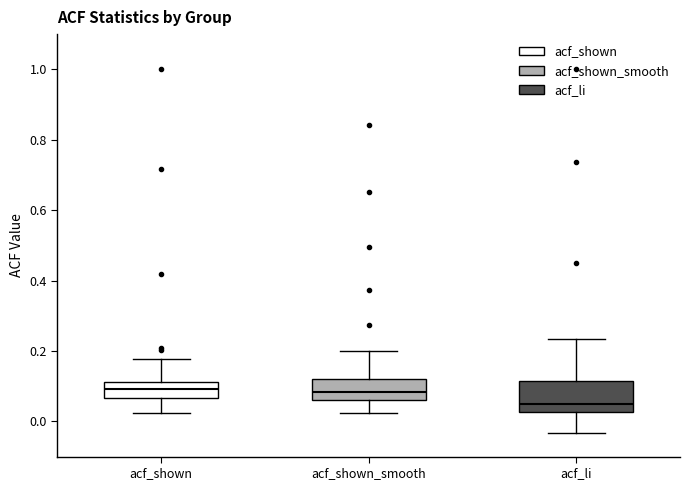

Where is the upper edge of the box for acf_shown_smooth on the y-axis? The values are not printed on the chart, so give them approximately, as read against the axis.

0.12